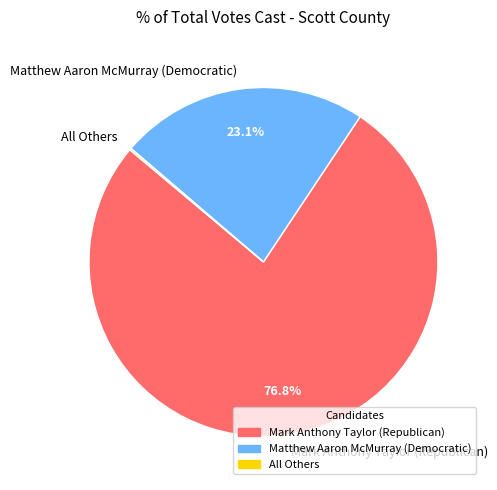

Which category has the biggest portion of the pie?

Mark Anthony Taylor (Republican)